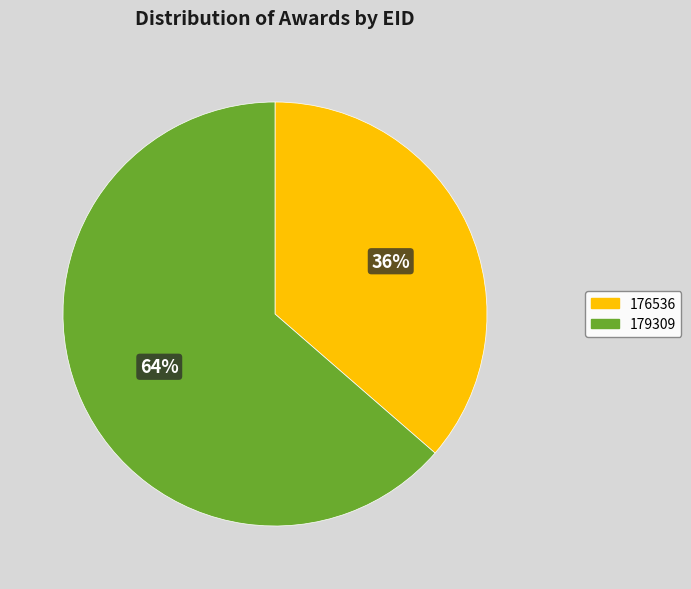

What is the smallest slice in the pie chart?

176536